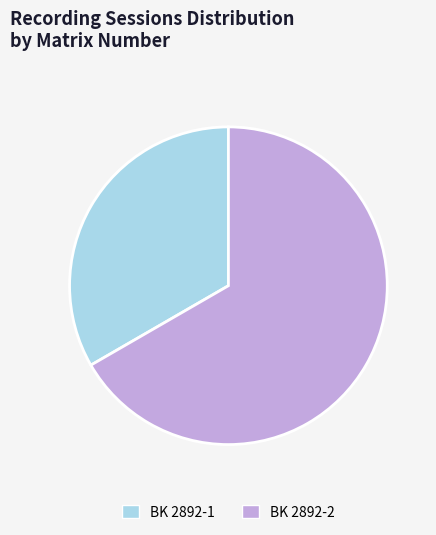

Is it true that BK 2892-1 is 44% of the pie?

False